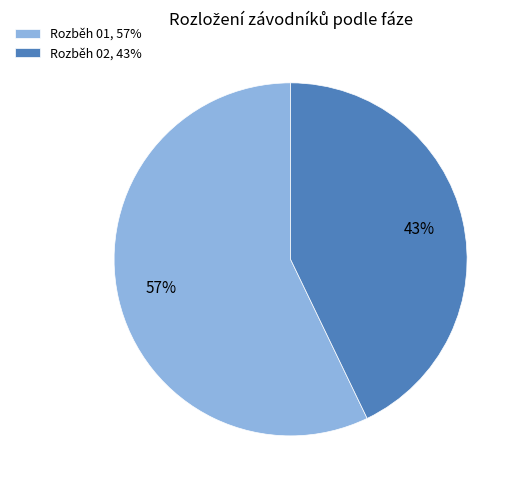

To the nearest percent, what is the difference between the largest and smallest slice percentages?

14%